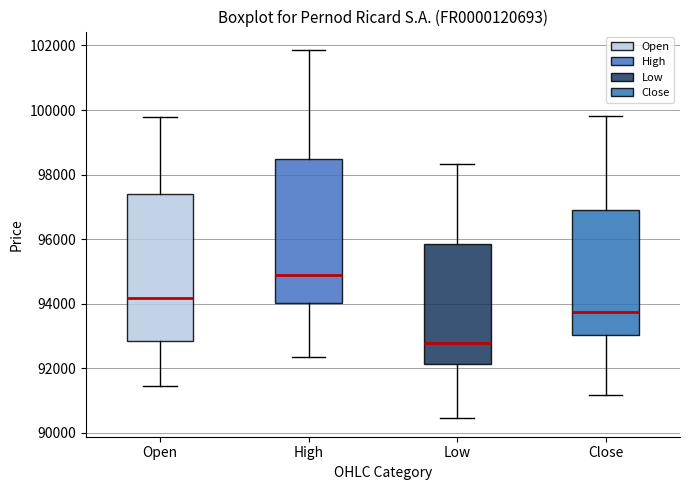

Reading left to right, read every box against the y-axis: the position of its median line, the range the box covers, and the ends of its whiskers. The values are not printed on the chart, so give them approximately, as read against the axis.

Open: median 94200, box 92800 to 97400, whiskers 91400 to 99800
High: median 95000, box 94000 to 98400, whiskers 92400 to 101800
Low: median 92800, box 92200 to 95800, whiskers 90400 to 98400
Close: median 93800, box 93000 to 96800, whiskers 91200 to 99800